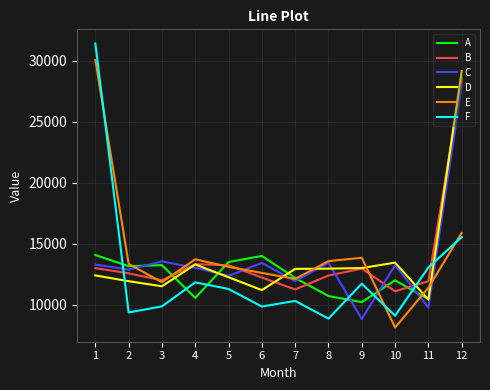

Rank the series by their maximum value, from highest to lowest.

F, E, D, A, B, C